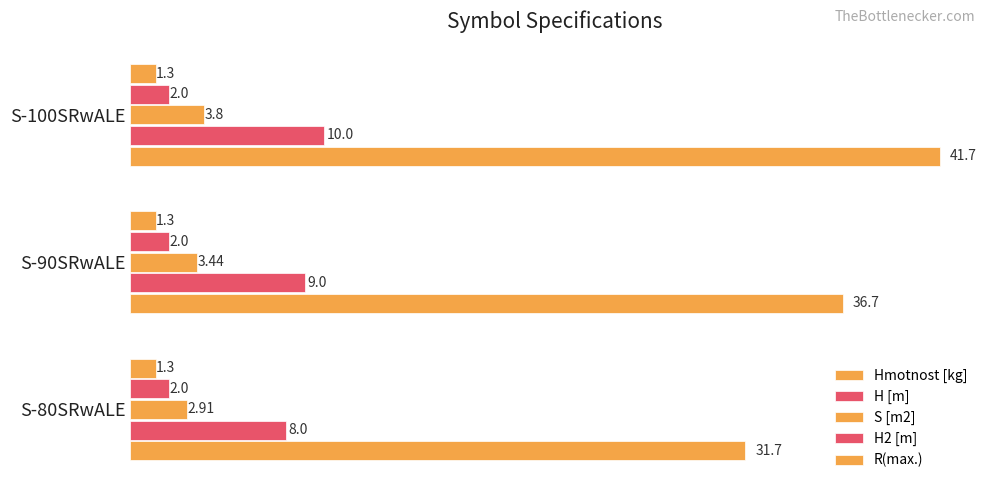

How many data points in H [m] are less than 9?

1